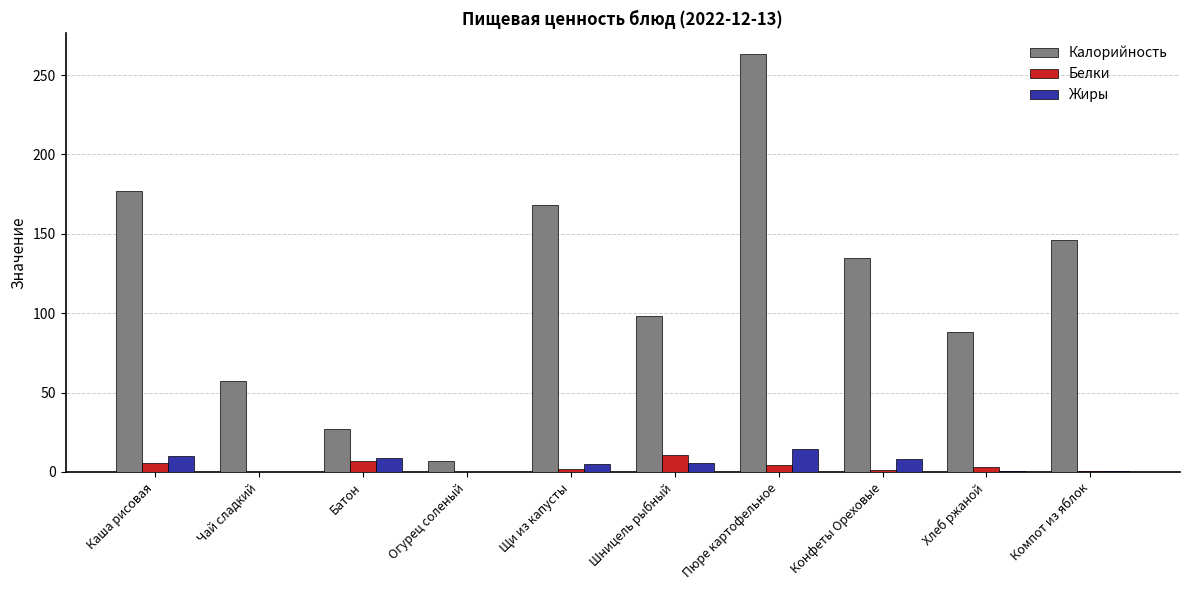

At which label does Белки reach its peak?

Шницель рыбный